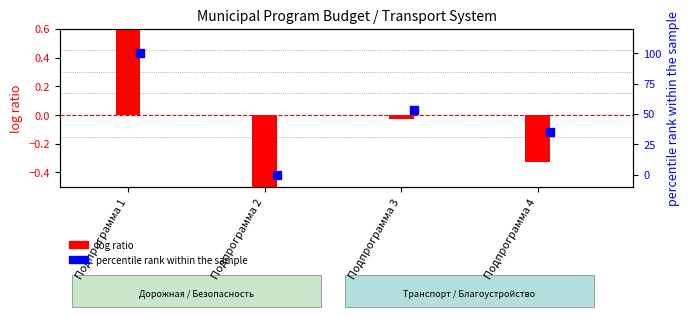

At how many categories does at least one series exceed 58?

1